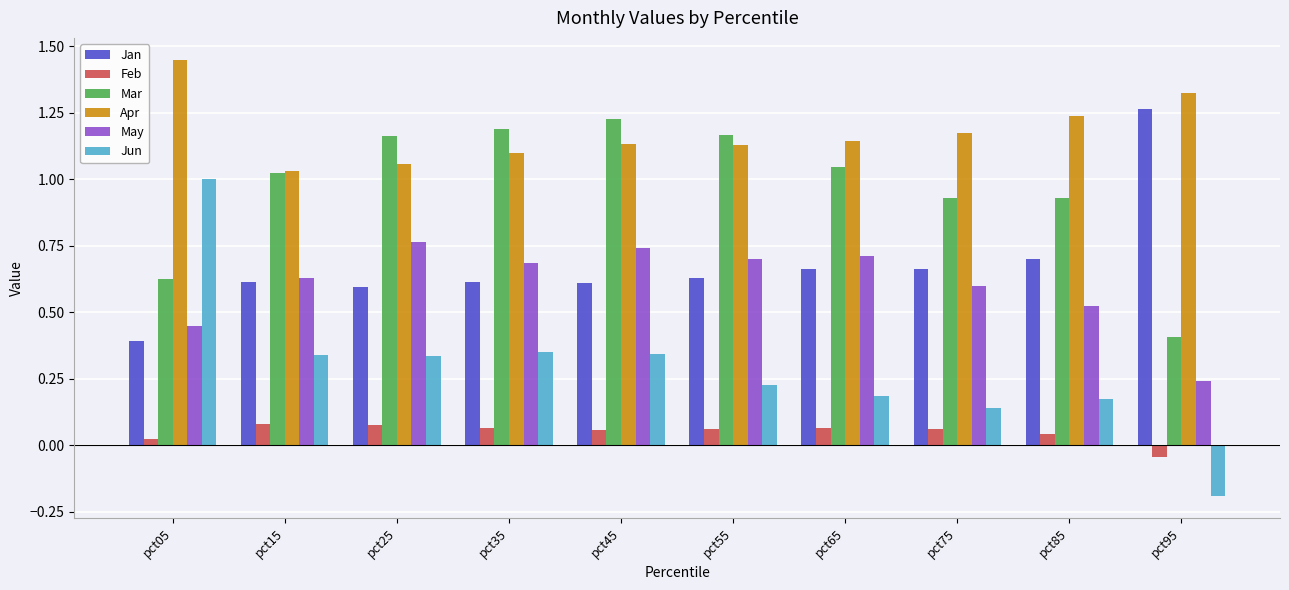

How many bars are there in total?

60